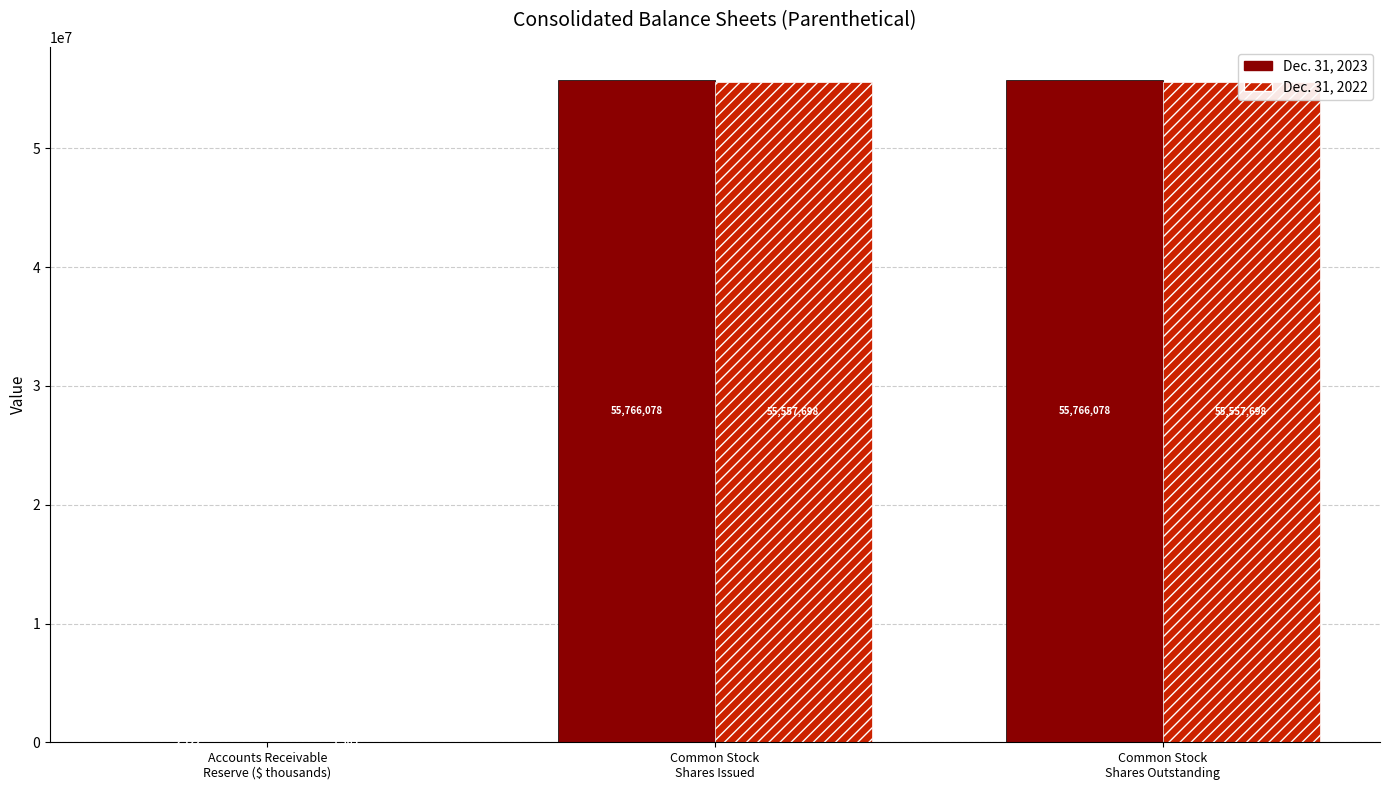

What is the label of the 3rd bar from the left?

Common Stock
Shares Outstanding